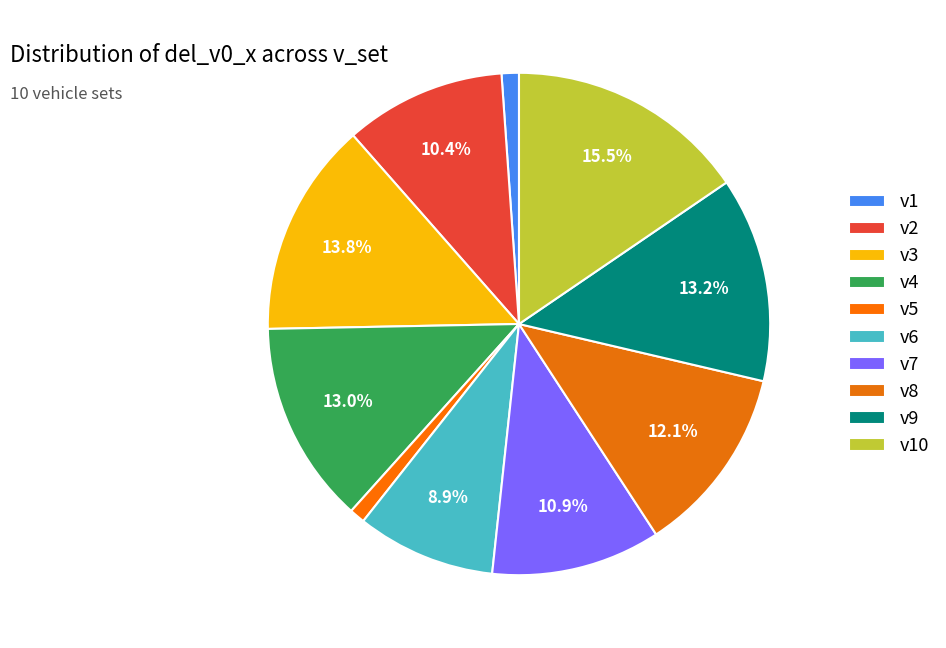

True or false: v5 accounts for 11% of the total.

False